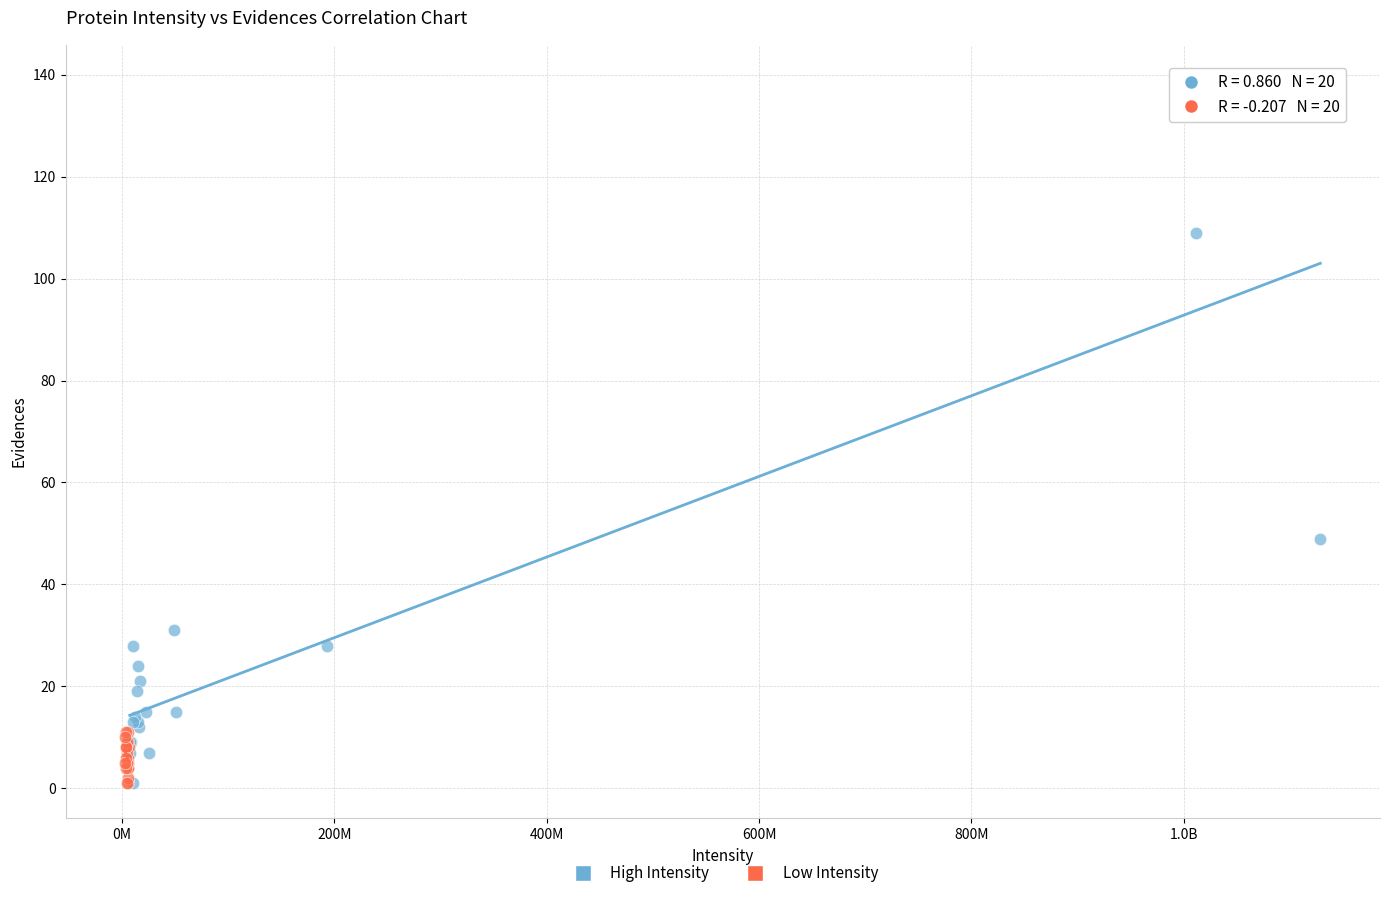

Which series has the largest Y range (max minus min)?

High Intensity